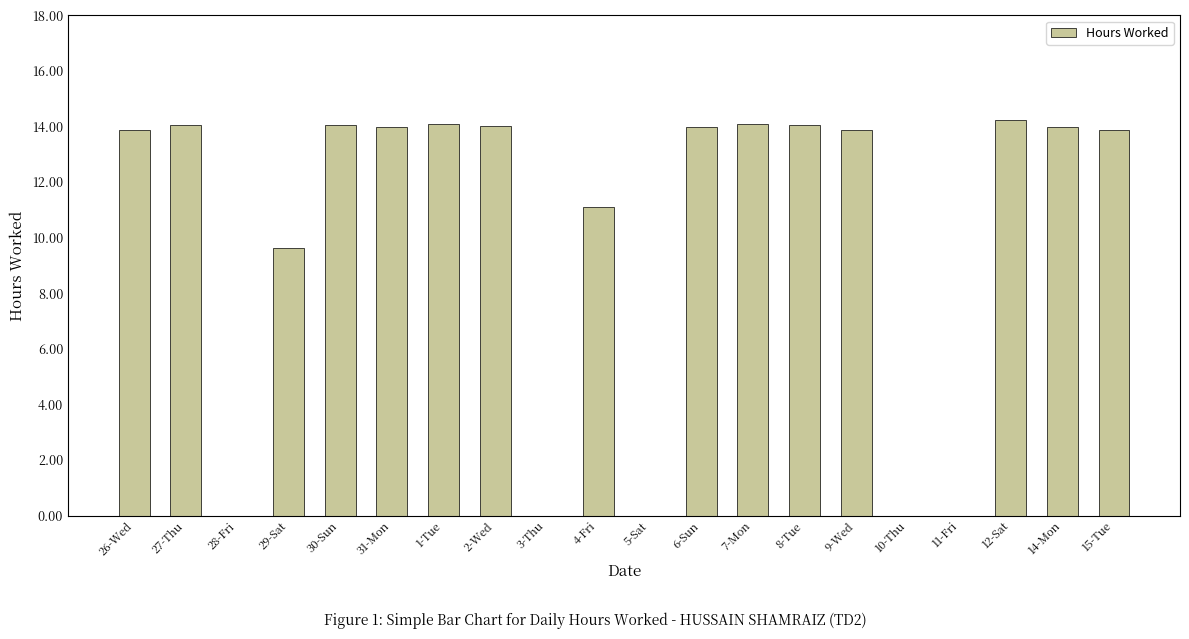

What is the average value?

10.1